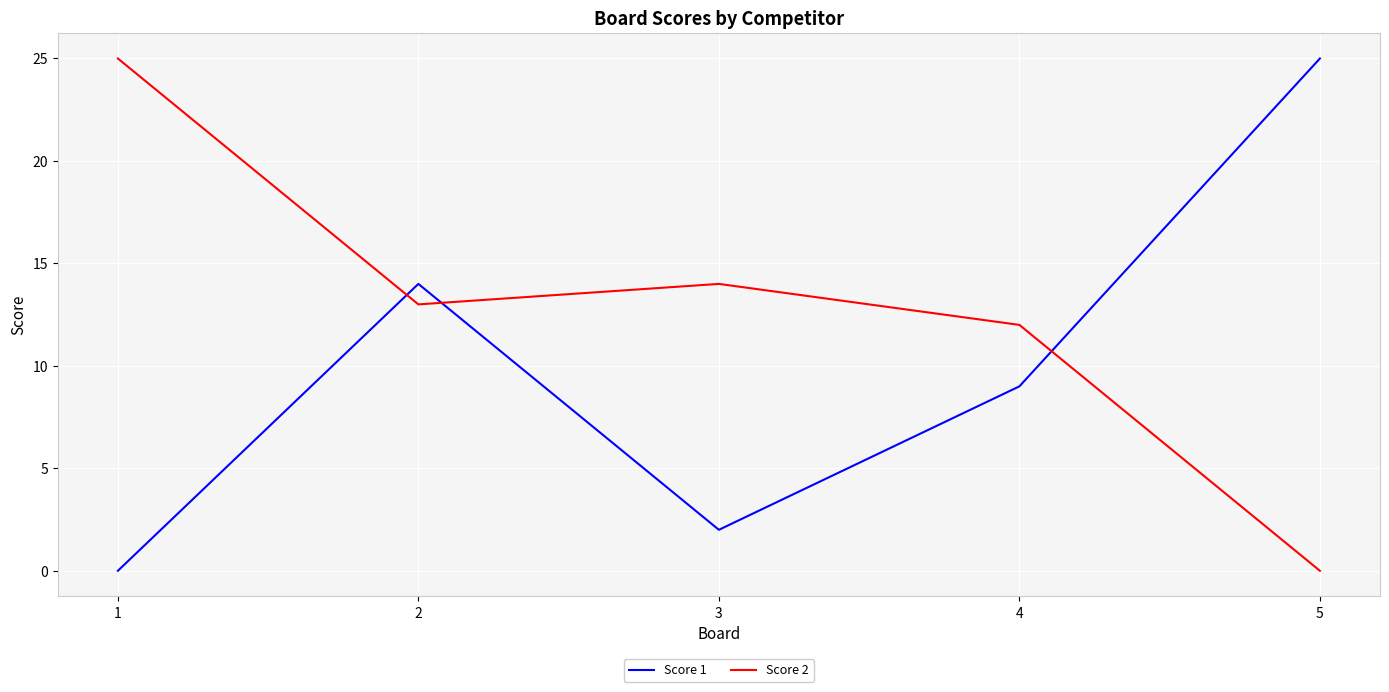

How many lines are shown in the chart?

2